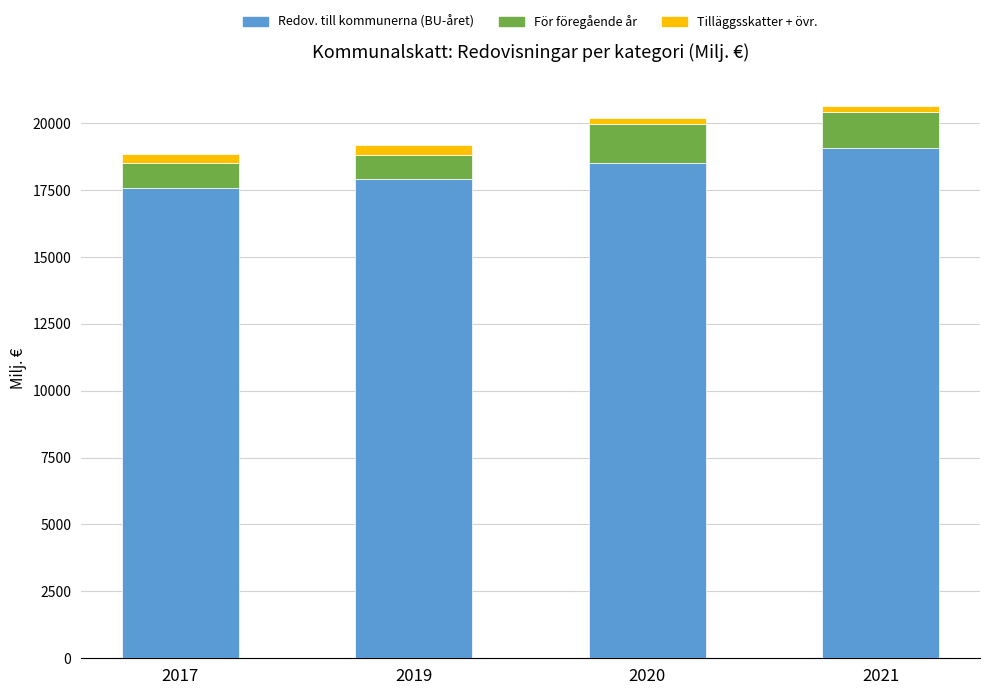

The value of Redov. till kommunerna (BU-året) at 2021 is 30200.3. True or false?

False